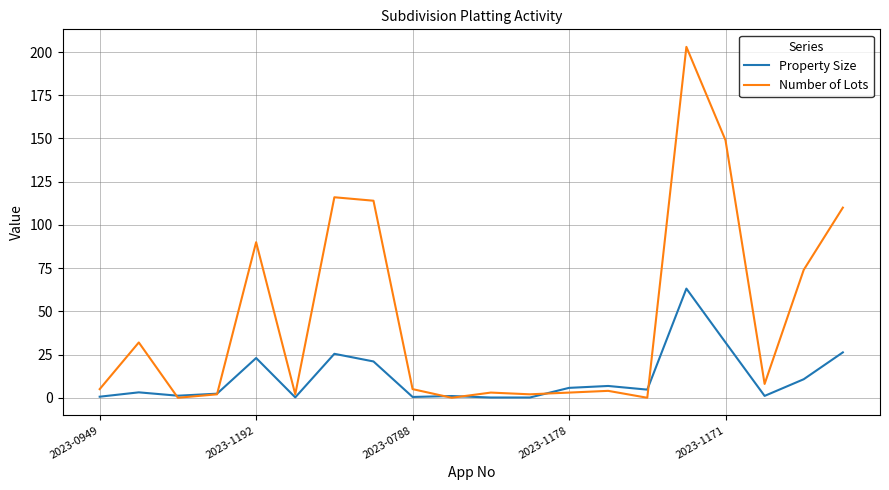

Does the chart have visible grid lines?

Yes